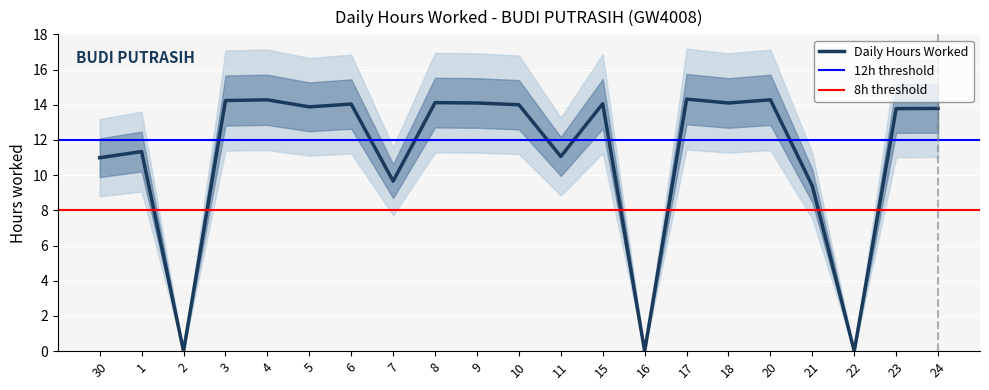

Between 16 and 6, which is larger?

6